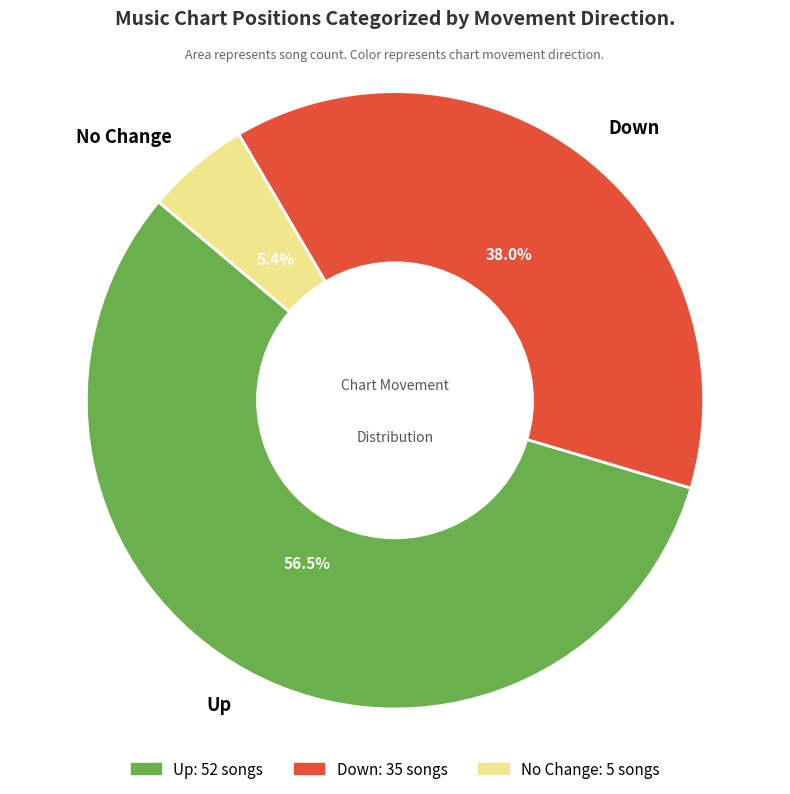

How many segments does this pie chart have?

3